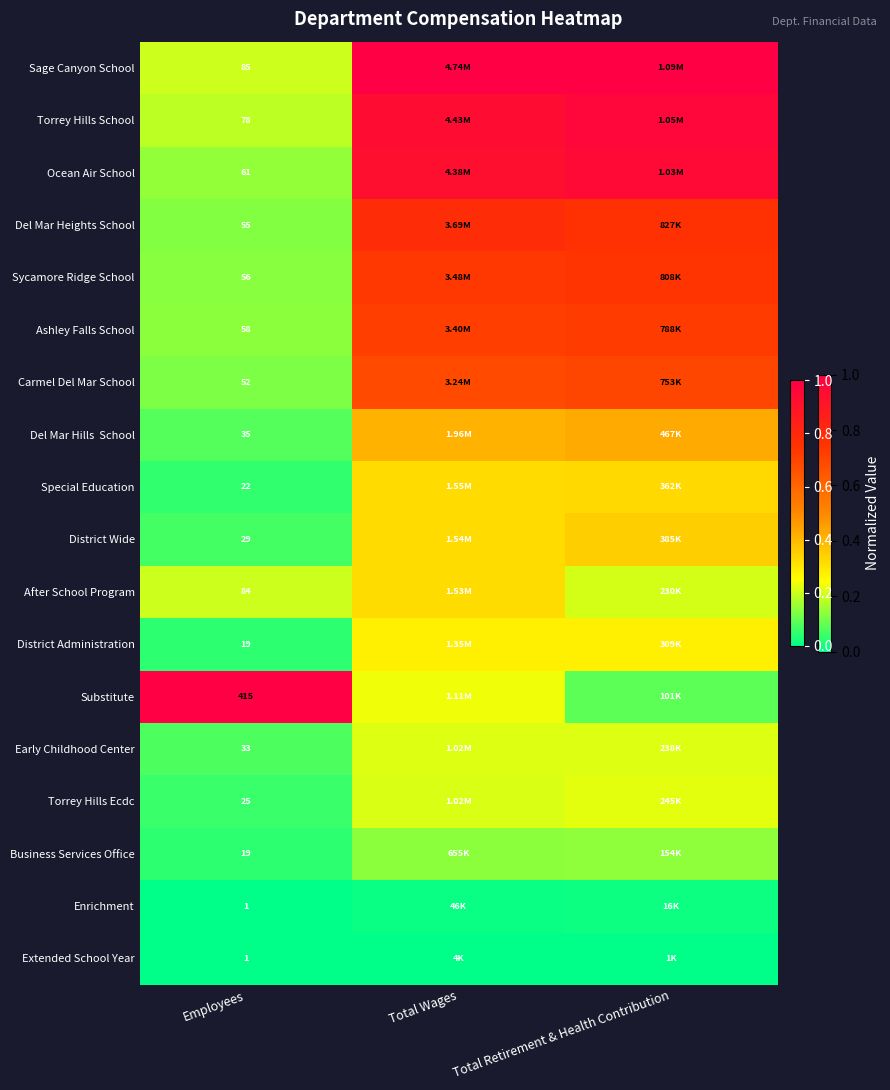

Is the value of Torrey Hills Ecdc at Employees greater than the value of Sage Canyon School at Employees?

No